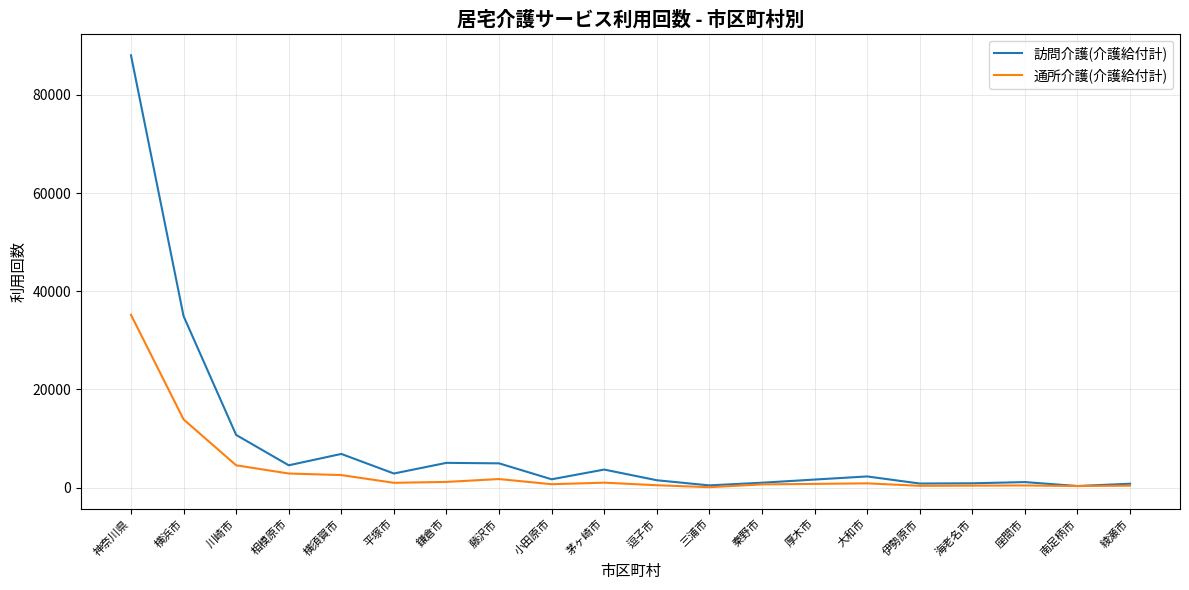

At which label is 通所介護(介護給付計) closest to 17635?

横浜市